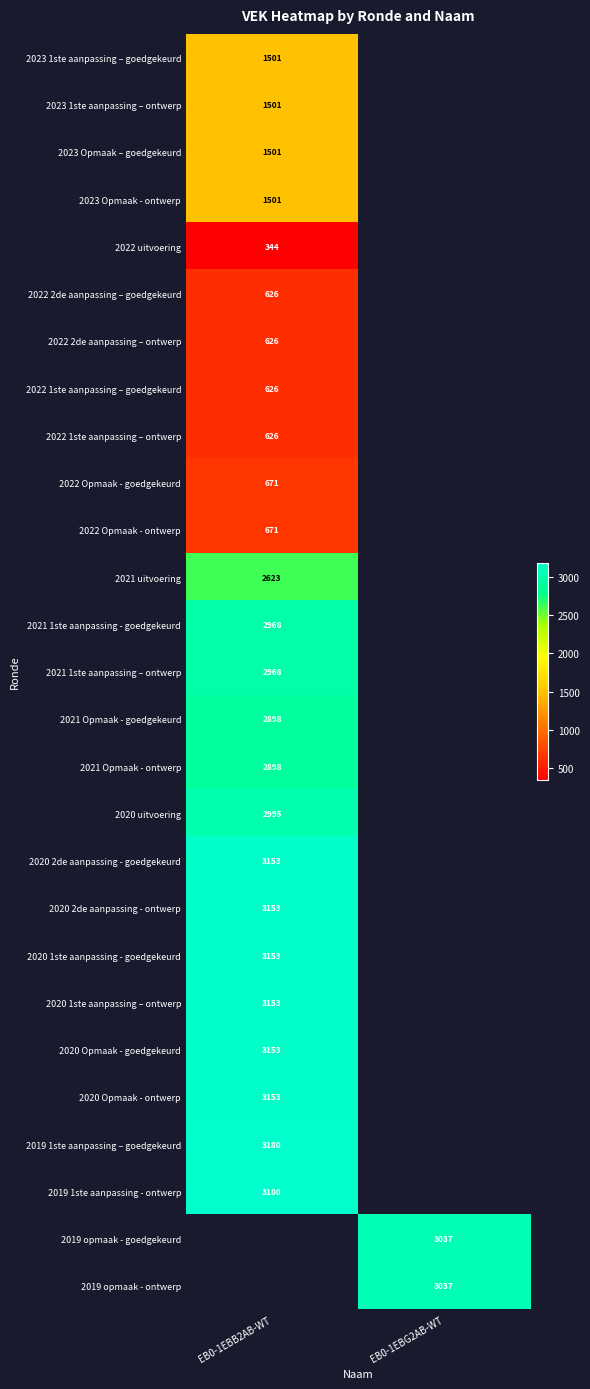

Is it true that 2020 Opmaak - goedgekeurd equals 4534 at EB0-1EBB2AB-WT?

False